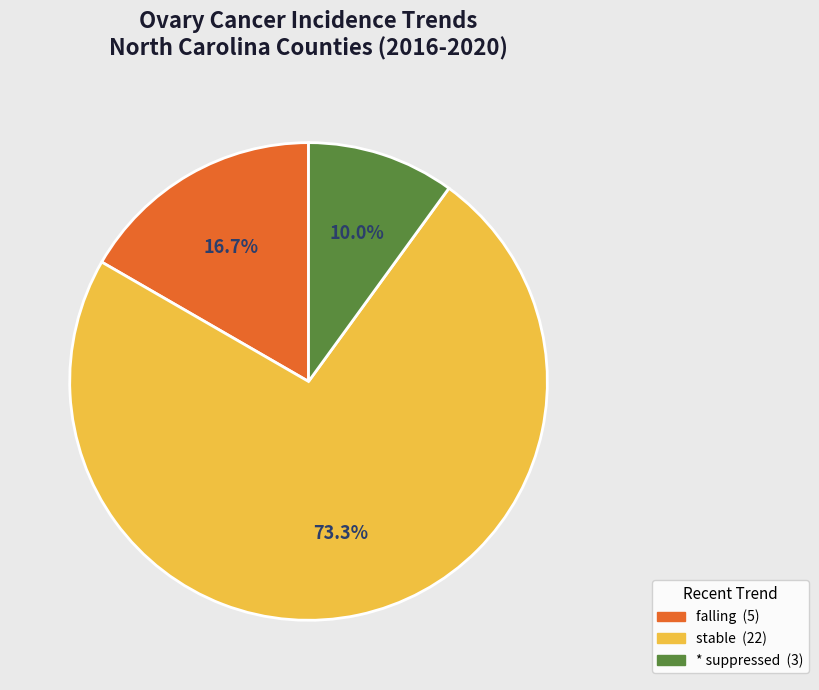

Is there a majority slice in this chart?

Yes